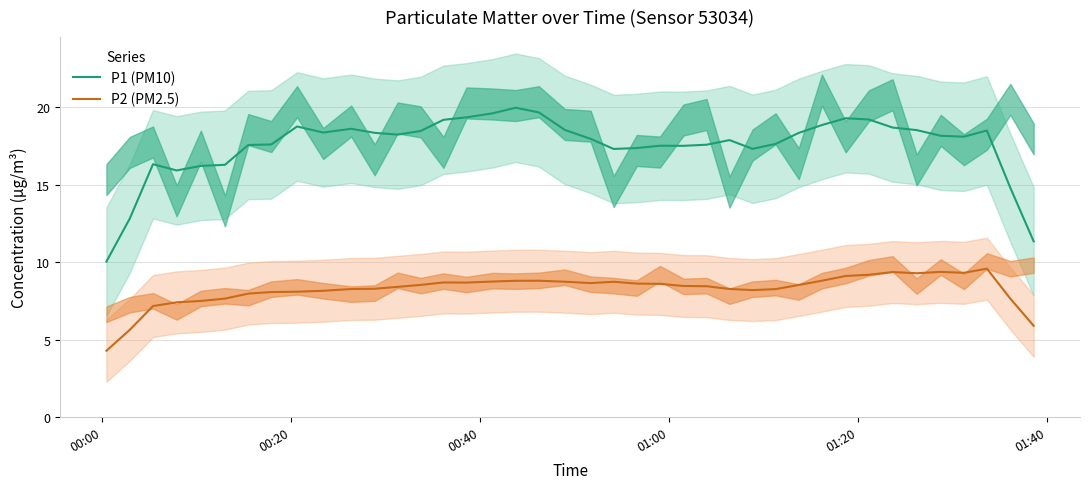

True or false: P2 (PM2.5) and P1 (PM10) intersect in this chart.

False